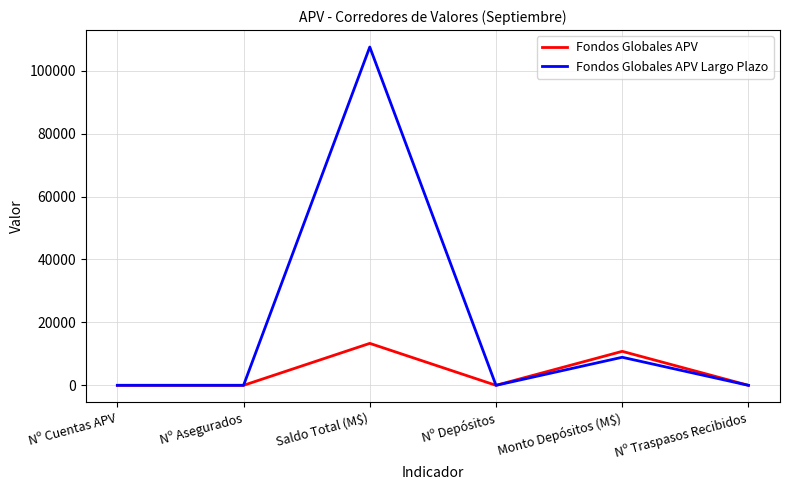

Read the Fondos Globales APV Largo Plazo value at Saldo Total (M$).

107506.2